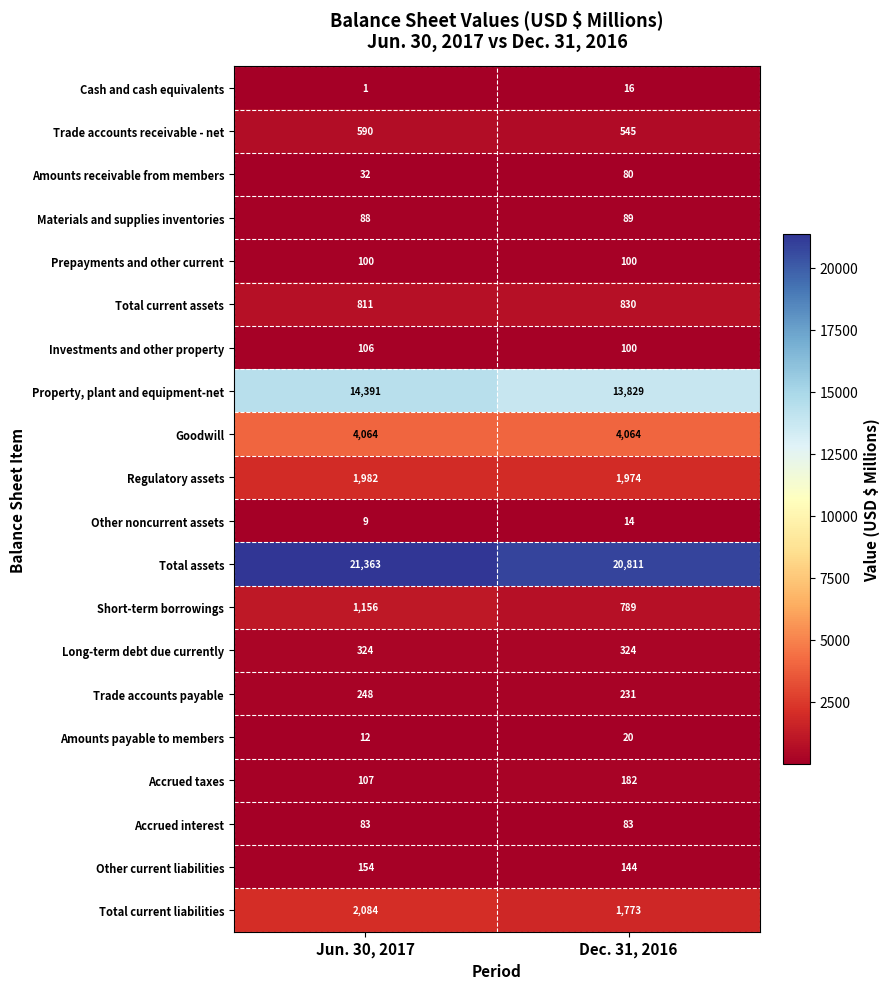

What is the maximum value shown in the chart?

21363